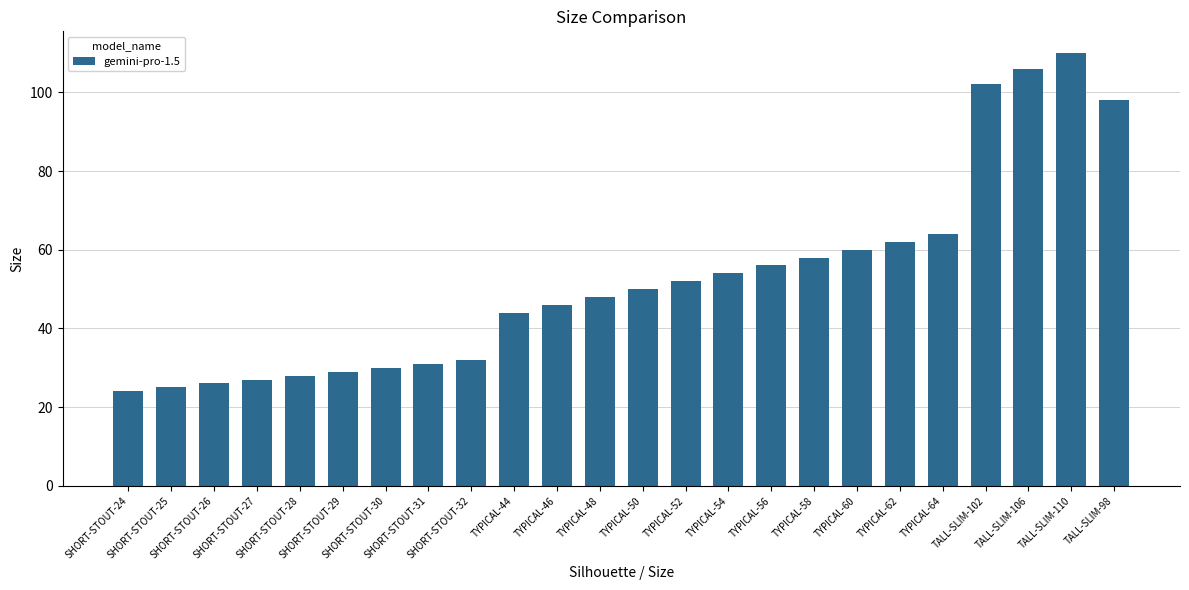

What is the difference between the maximum and minimum values?

86